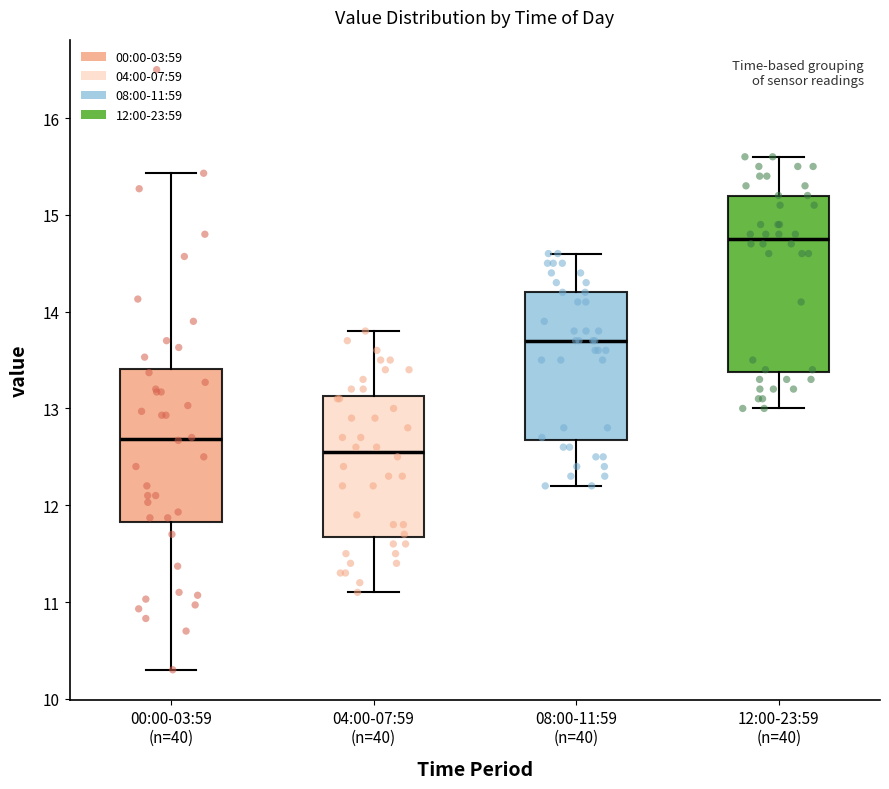

Comparing the boxes themselves (not the whiskers), which one is the tallest?

12:00-23:59 (n=40)